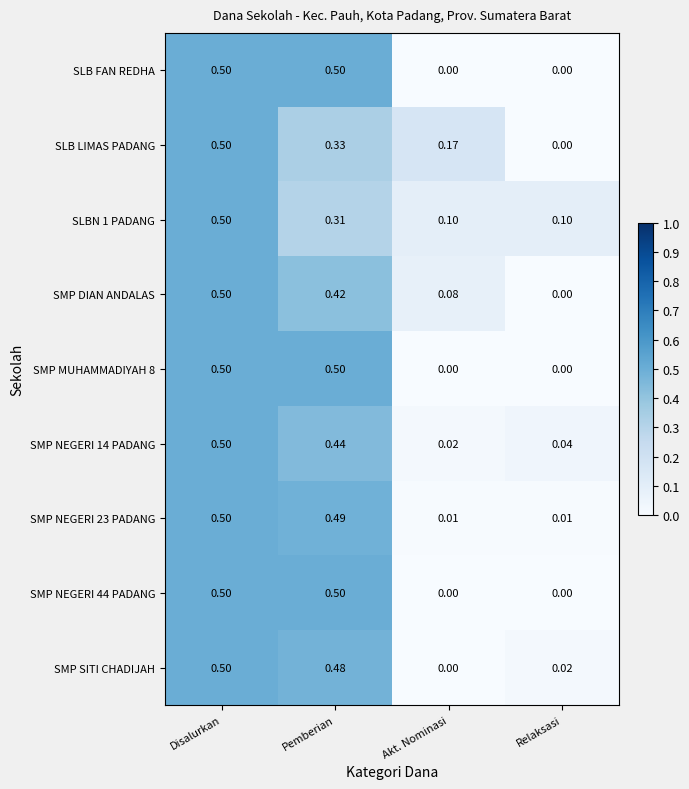

How many values in the SLB LIMAS PADANG series exceed 0?

3